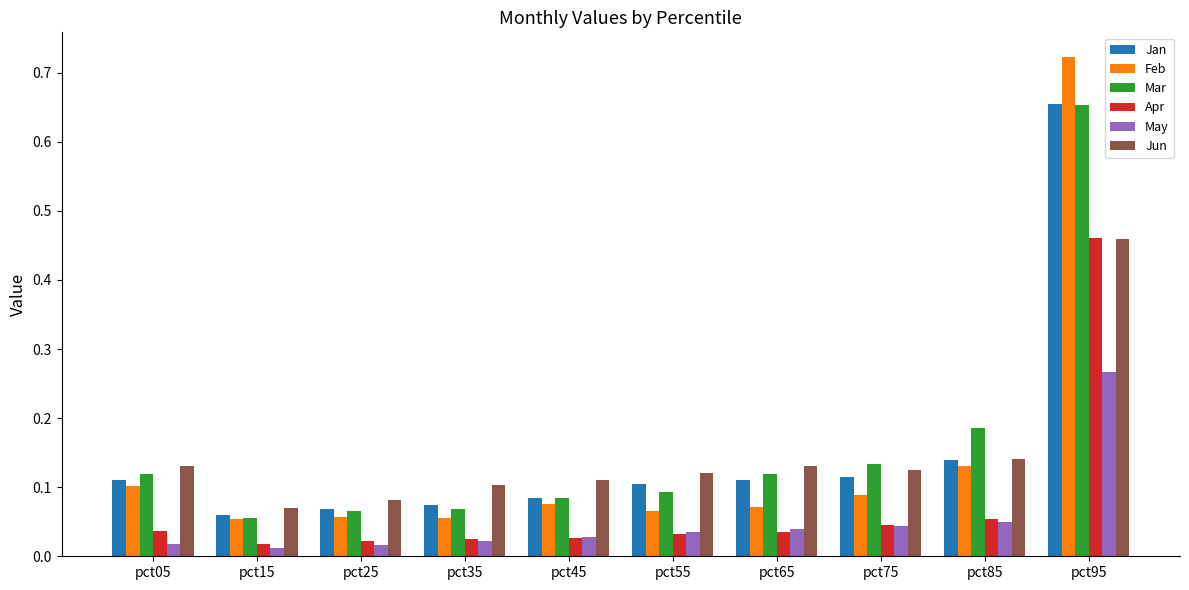

Which label corresponds to the largest value in the chart?

pct95